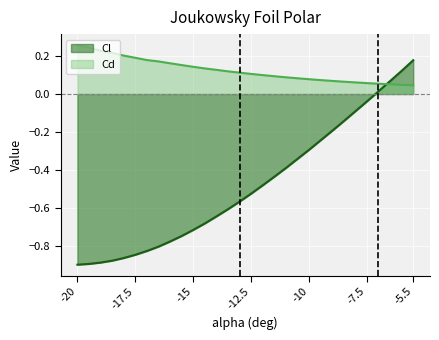

How many times do Cl and Cd cross each other?

1